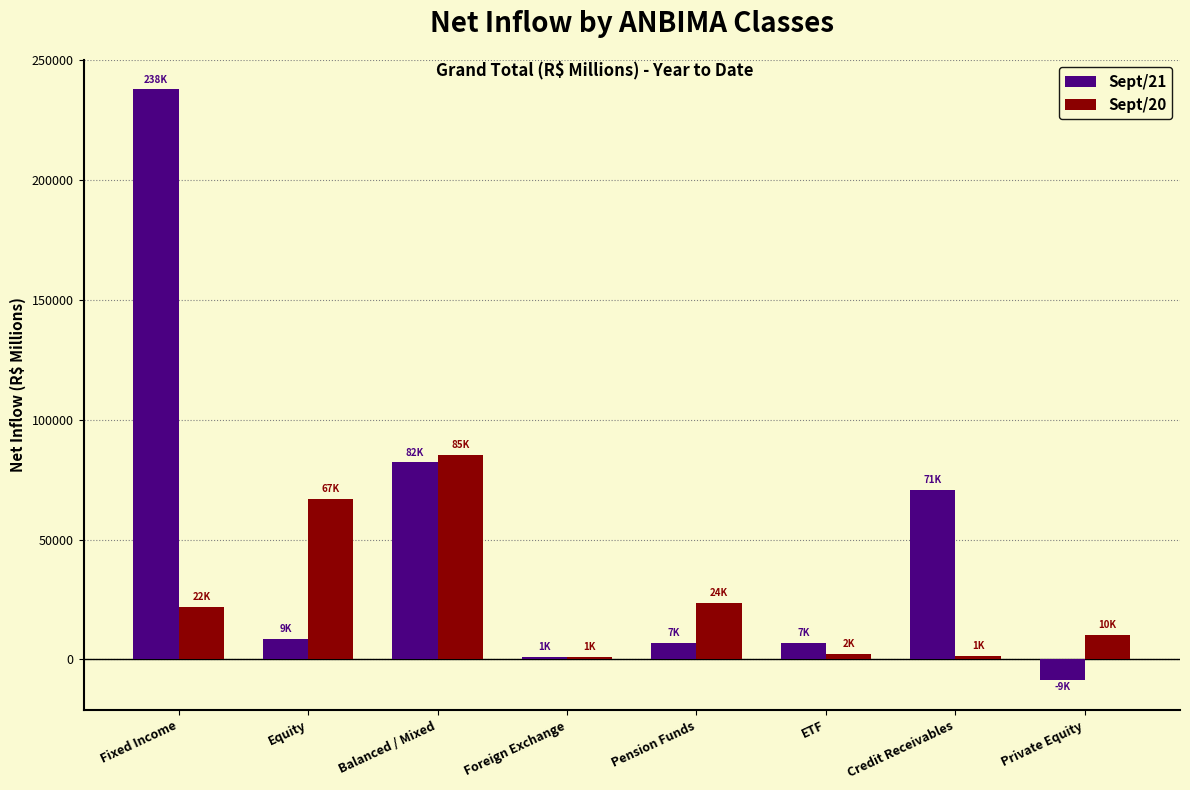

What is the average value of the Sept/20 series?

26606.5